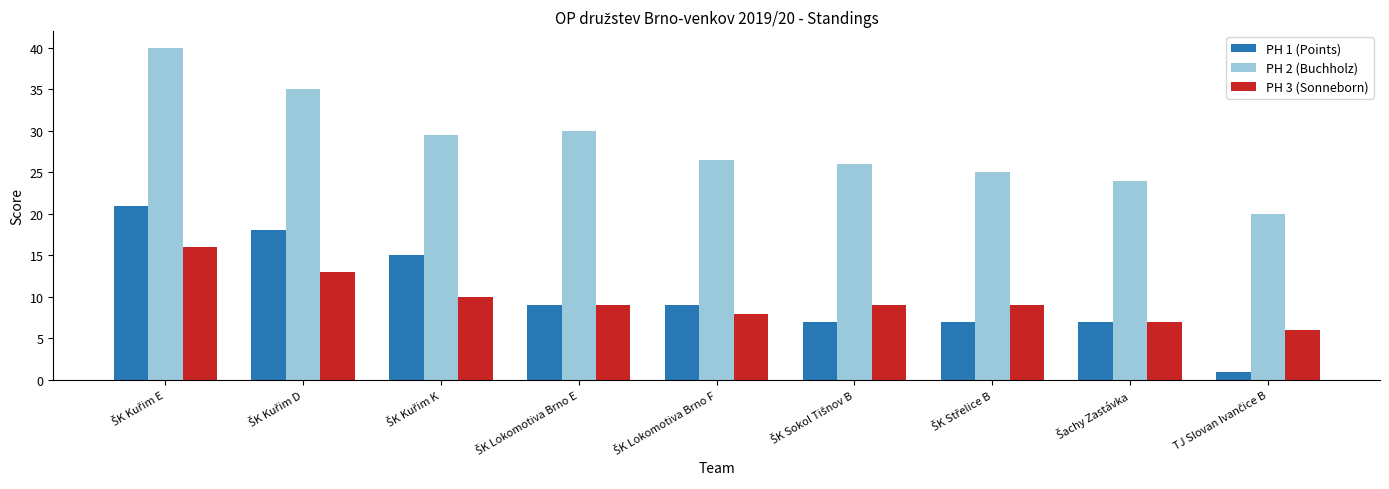

Rank the series by their maximum value, from highest to lowest.

PH 2 (Buchholz), PH 1 (Points), PH 3 (Sonneborn)